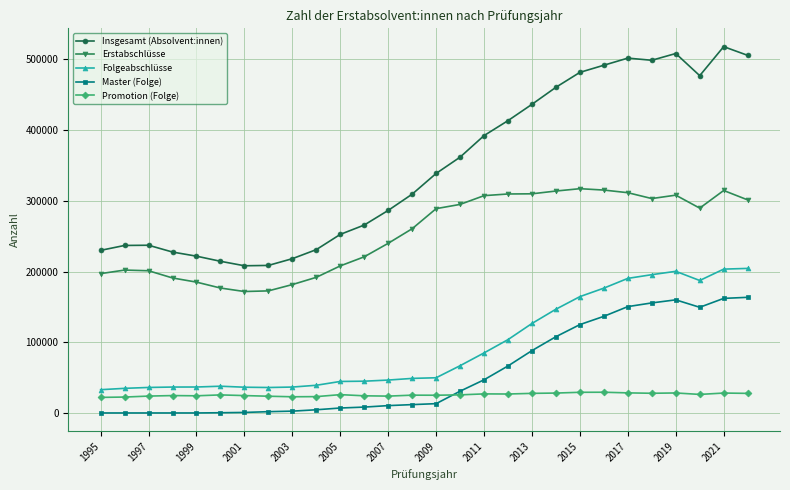

Which series has the largest range (max minus min)?

Insgesamt (Absolvent:innen)